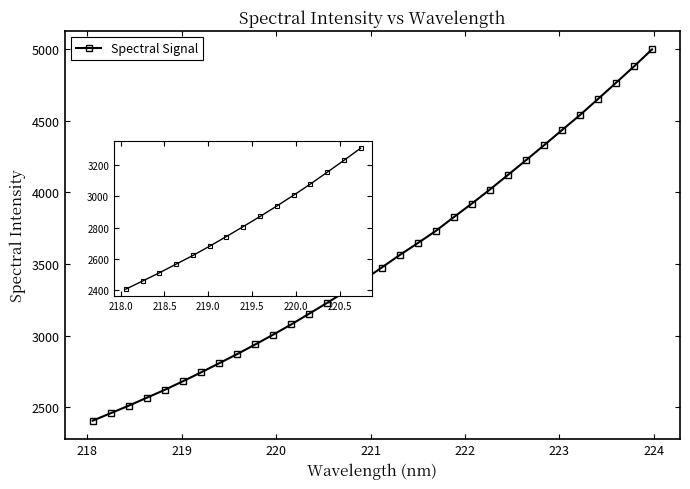

What is the average value?

3528.1